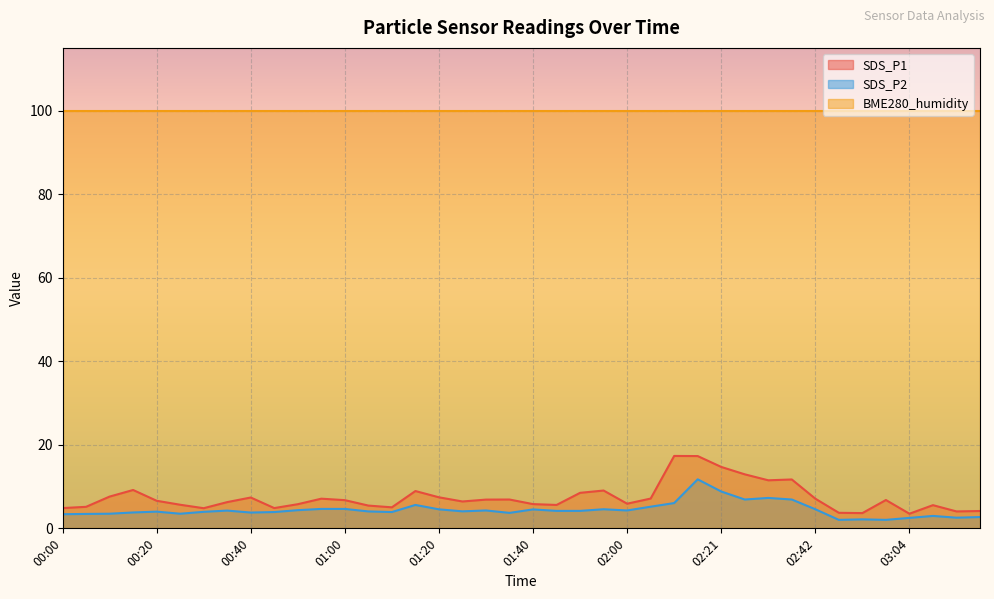

What is the value of the SDS_P1 point at the 24th from the left?

9.1